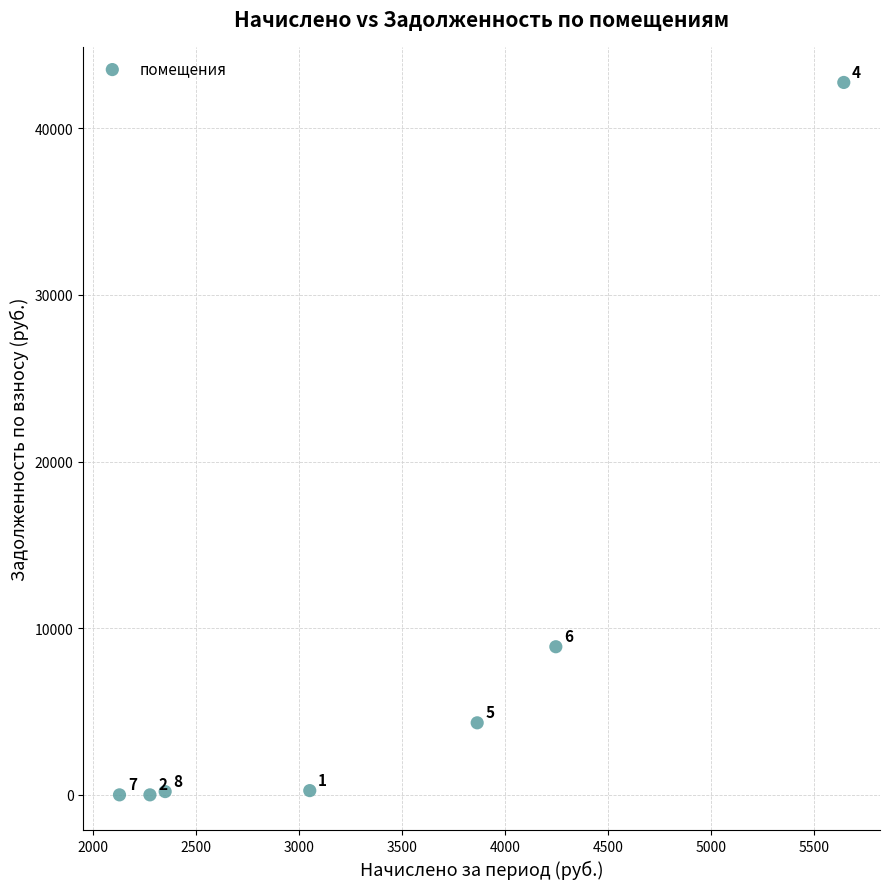

What is the average X value?

3367.3